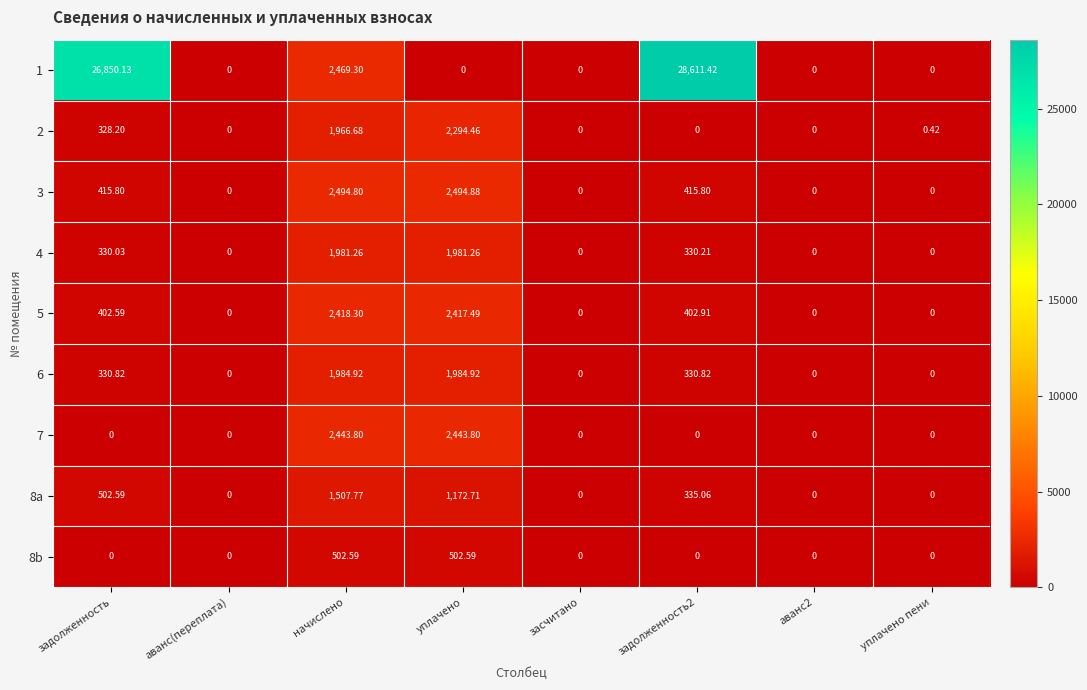

Where does the 5 series first go above 402?

задолженность